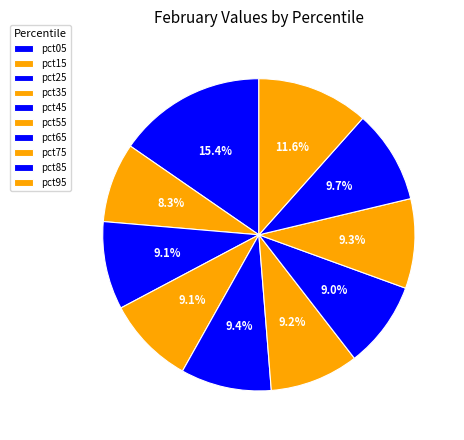

The pct05 slice represents 4% of the pie. True or false?

False